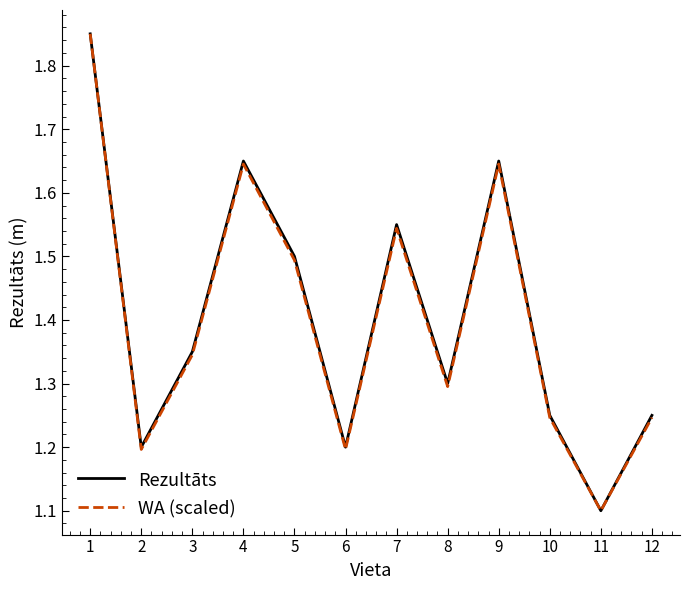

At which category is the sum across all series the highest?

1